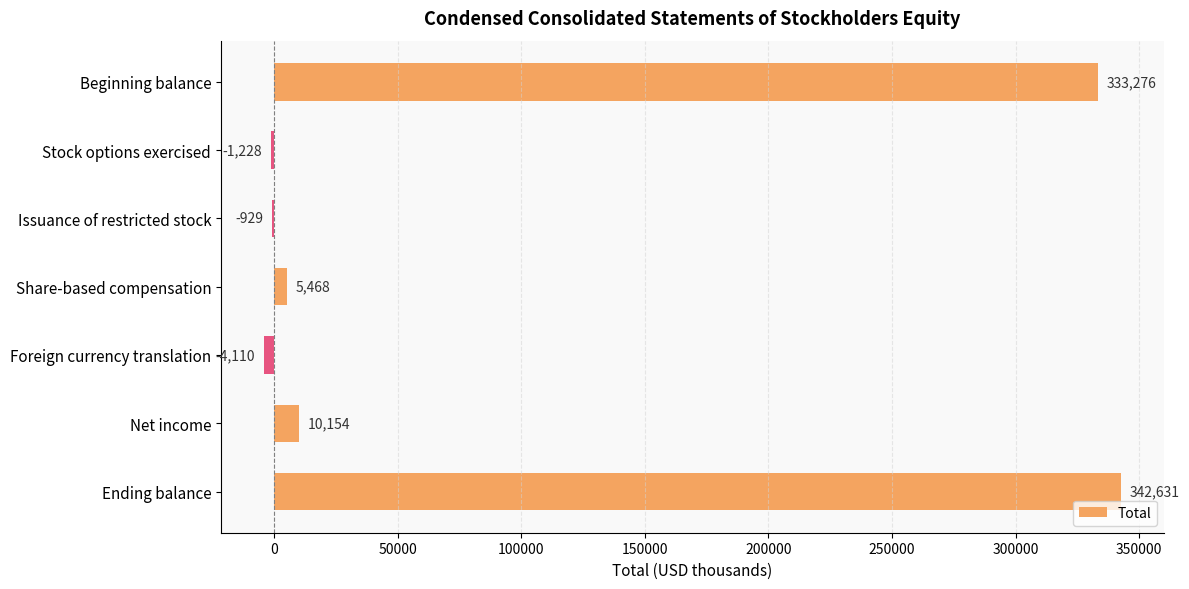

What value does the data have at Foreign currency translation, to the nearest 50?

-4100